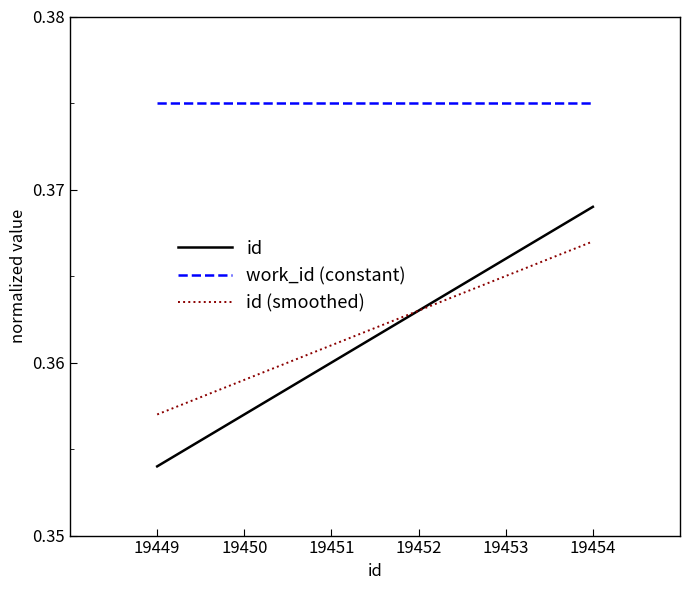

Which series changed the most between 19449 and 19452?

id